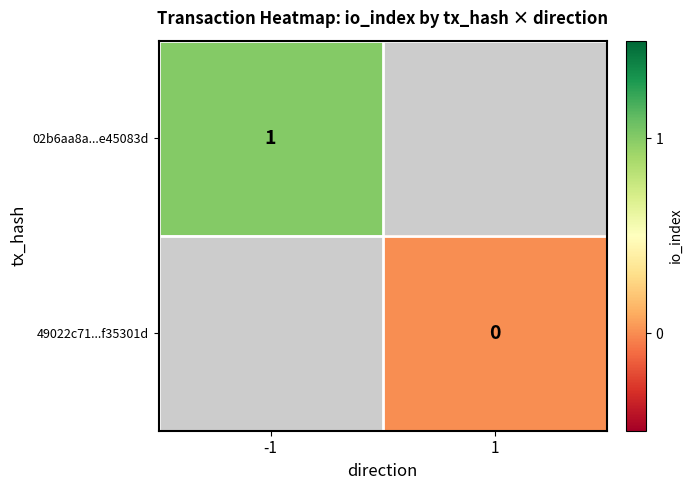

True or false: 02b6aa8a...e45083d has a value of 1 at -1.

True